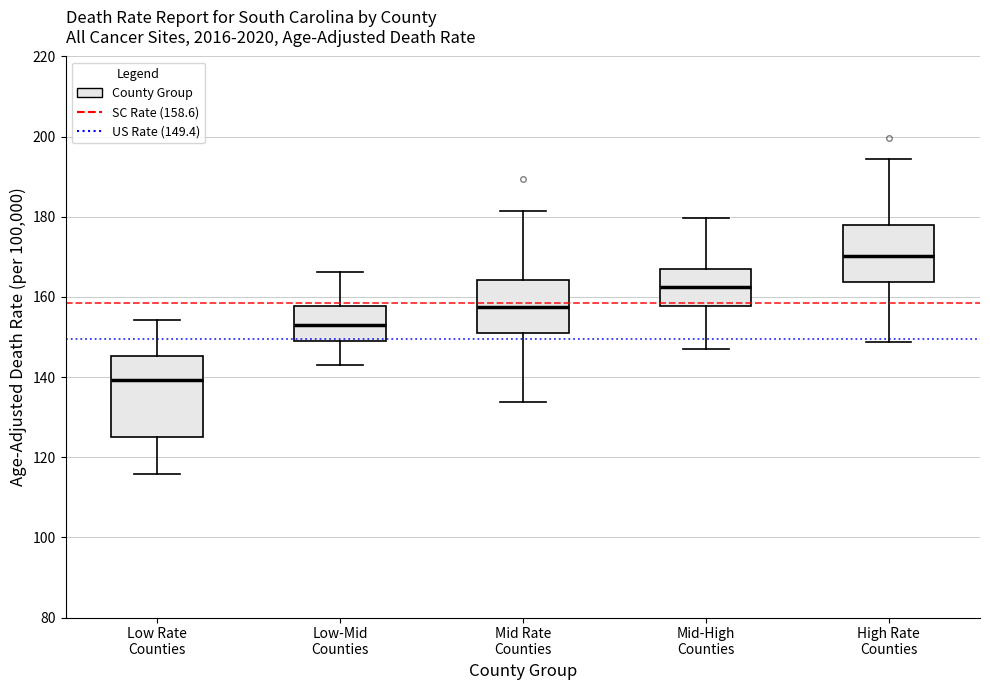

Reading left to right, transcribe this box plot: for each box, give where its median line is, the range the box spans, and where its two whiskers end, as read against the y-axis. The values are not printed on the chart, so give them approximately, as read against the axis.

Low Rate Counties: median 140, box 126 to 146, whiskers 116 to 154
Low-Mid Counties: median 152, box 148 to 158, whiskers 142 to 166
Mid Rate Counties: median 158, box 152 to 164, whiskers 134 to 182
Mid-High Counties: median 162, box 158 to 166, whiskers 148 to 180
High Rate Counties: median 170, box 164 to 178, whiskers 148 to 194